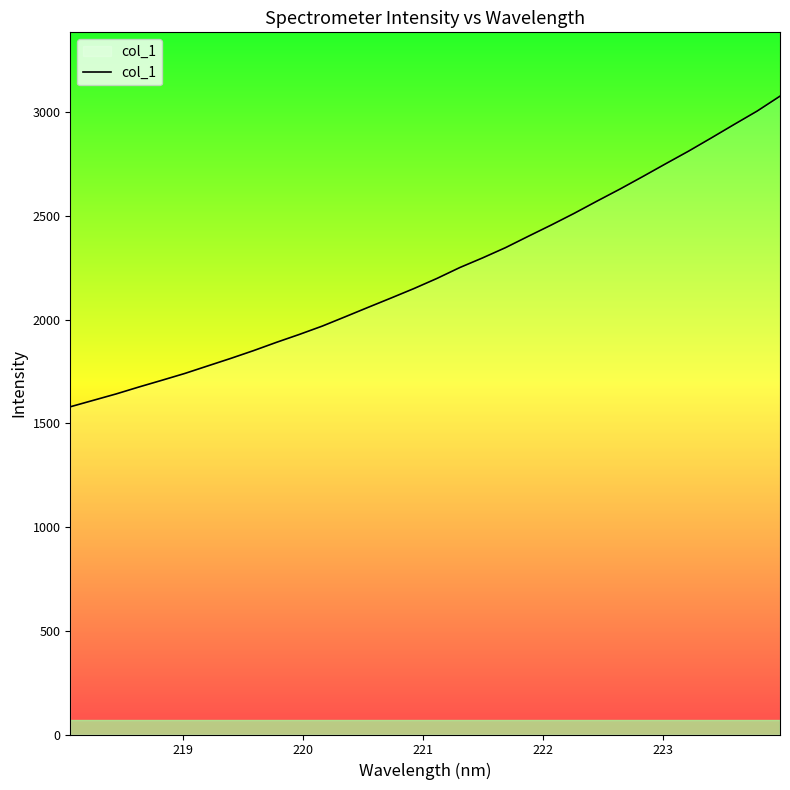

What is the smallest value displayed?

1580.6